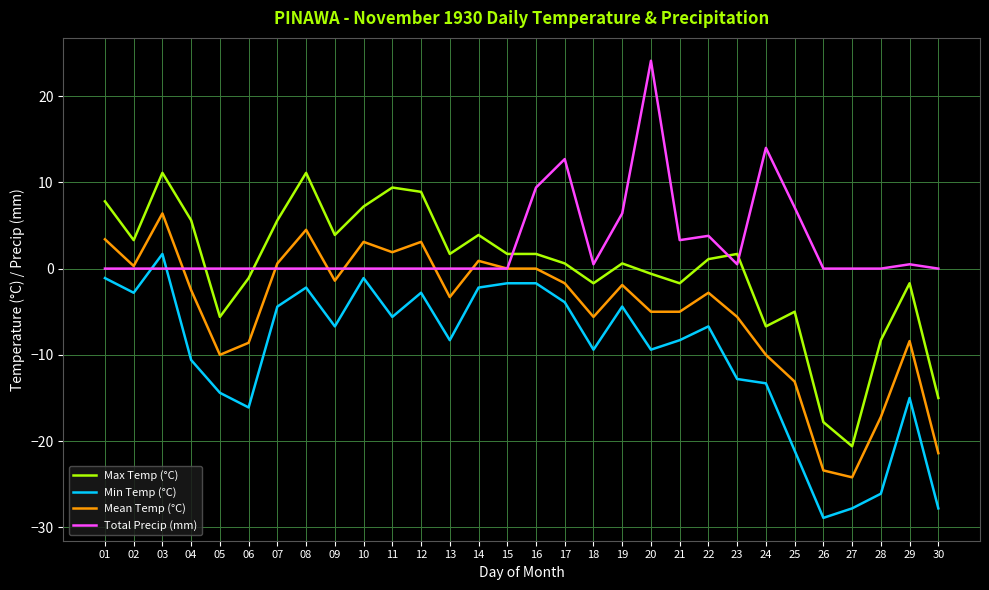

True or false: Max Temp (°C) and Min Temp (°C) intersect in this chart.

False